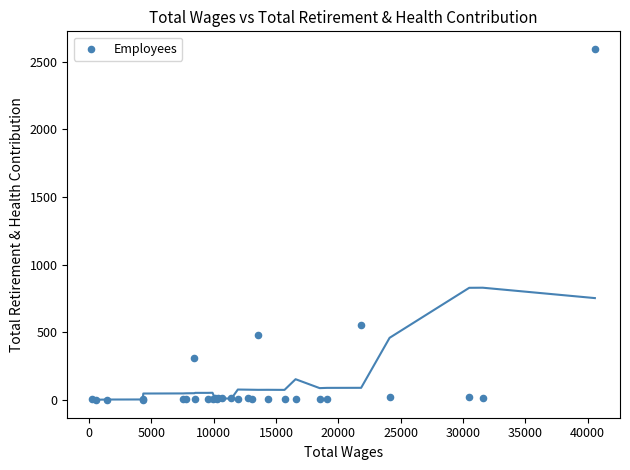

What Y value in the scatter plot is closest to 1297?

557